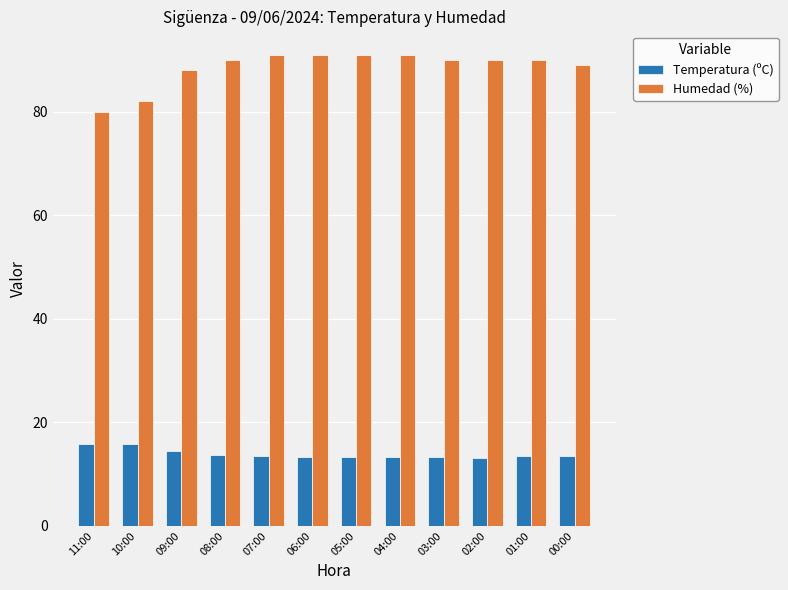

Which series has the largest range (max minus min)?

Humedad (%)